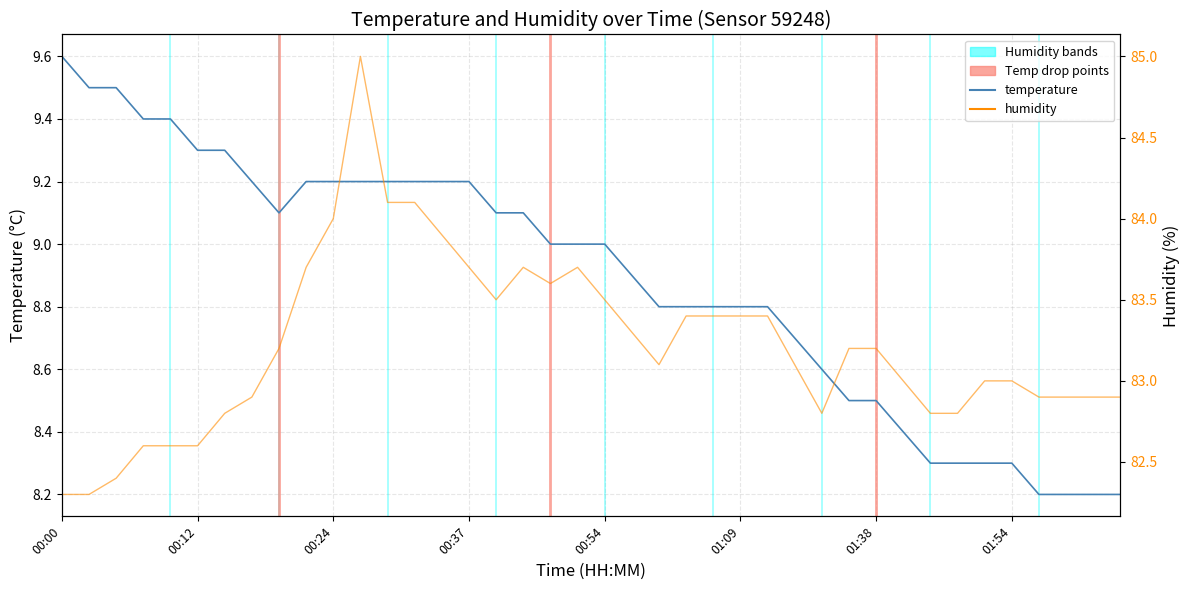

True or false: humidity has a value of 39.6 at 13.

False